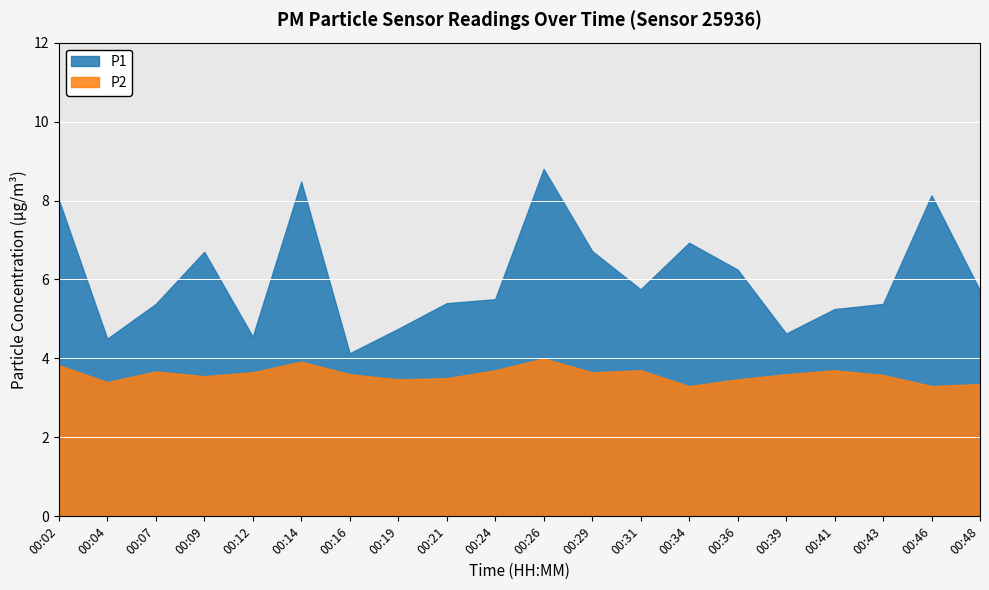

True or false: P1 has a value of 5.4 at 00:07.

True